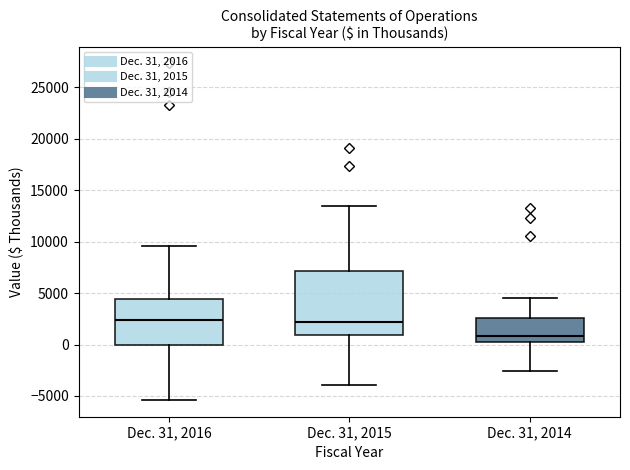

Reading left to right, transcribe this box plot: for each box, give where its median line is, the range the box spans, and where its two whiskers end, as read against the y-axis. The values are not printed on the chart, so give them approximately, as read against the axis.

Dec. 31, 2016: median 2500, box 0 to 4500, whiskers -5500 to 9500
Dec. 31, 2015: median 2000, box 1000 to 7000, whiskers -4000 to 13500
Dec. 31, 2014: median 1000, box 500 to 2500, whiskers -2500 to 4500